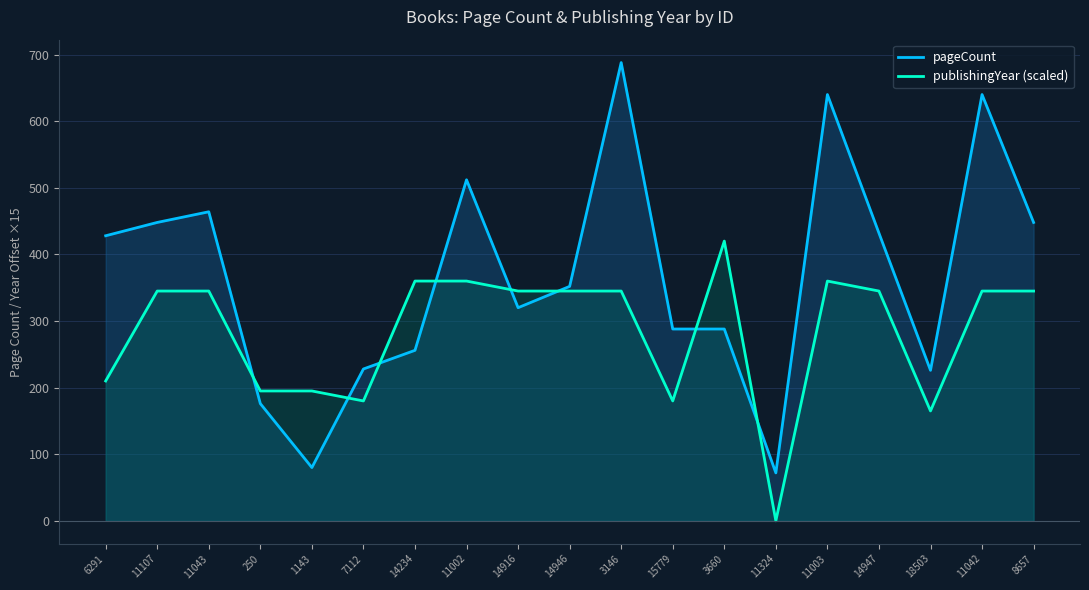

The value of publishingYear (scaled) at 18503 is 165. True or false?

True